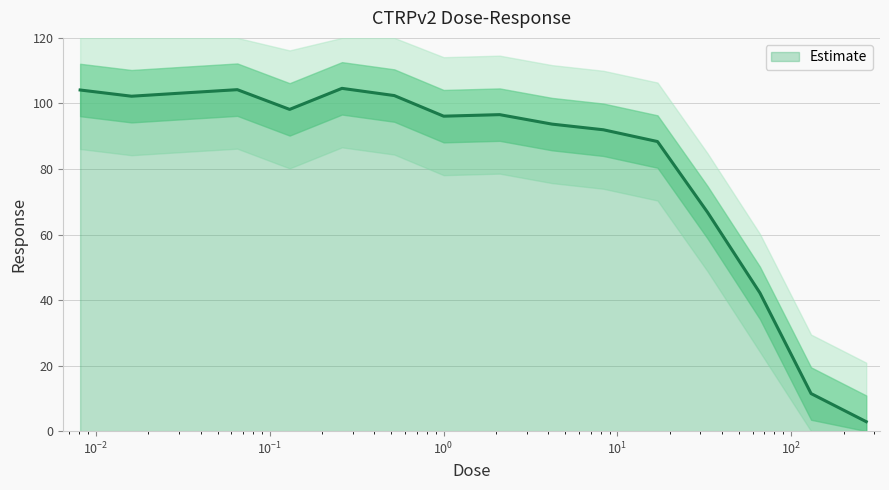

How many lines are shown in the chart?

1